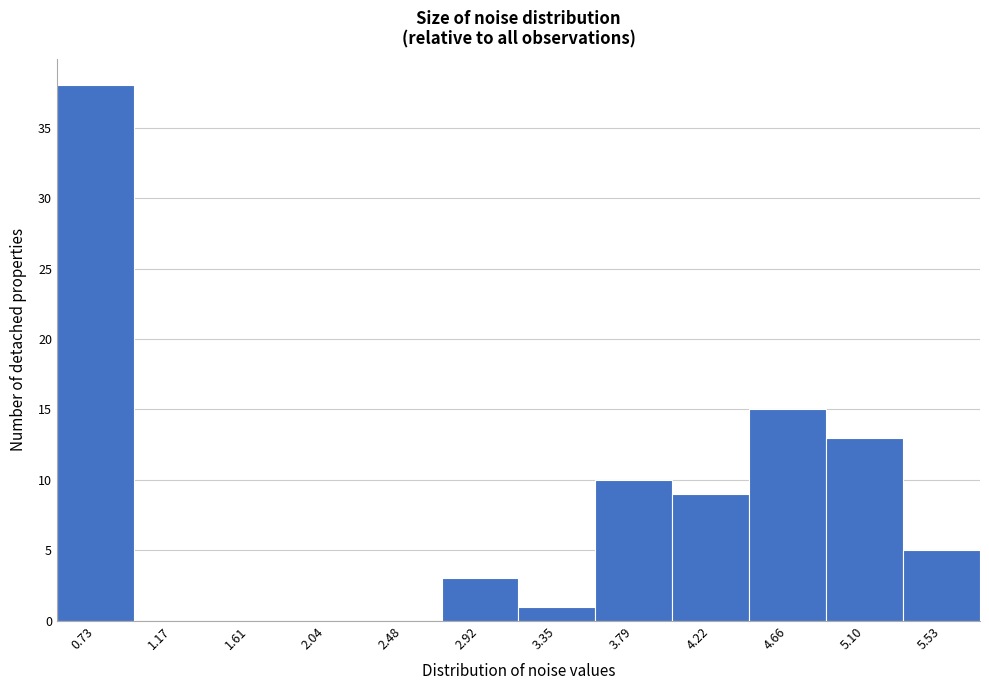

Reading left to right, transcribe all the data shown in this chart.

0.73=38	1.17=0	1.61=0	2.04=0	2.48=0	2.92=3	3.35=1	3.79=10	4.22=9	4.66=15	5.10=13	5.53=5